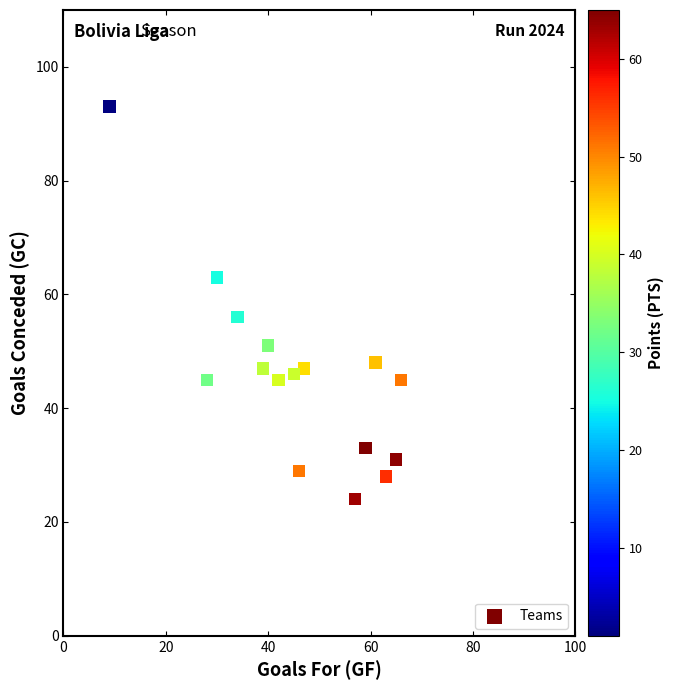

What is the range of X values (max minus min)?

57